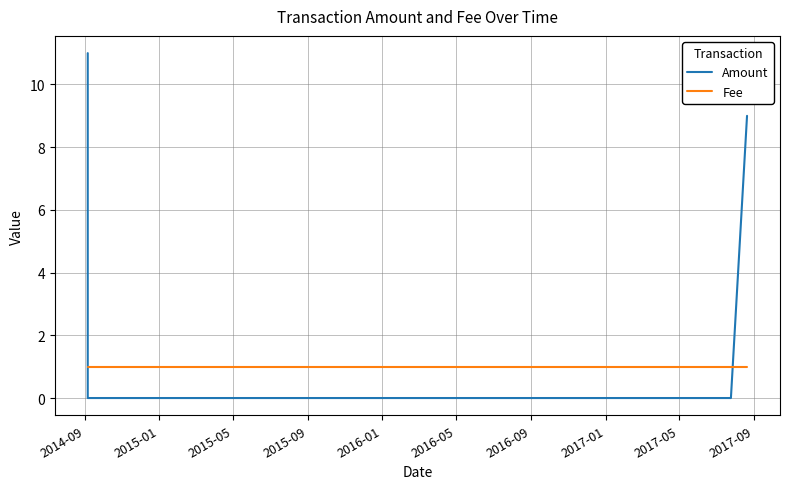

What is the difference between the maximum and minimum values in the Amount series?

11